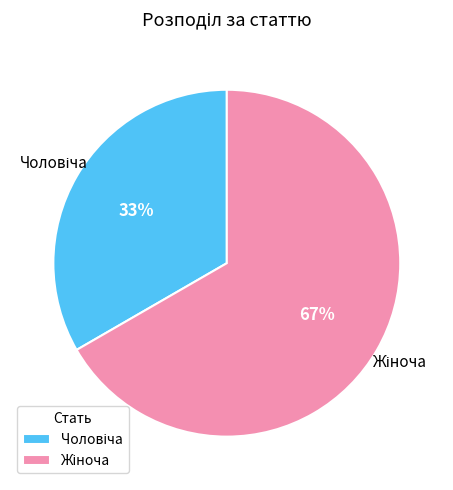

To the nearest percent, what is the average slice percentage?

50%